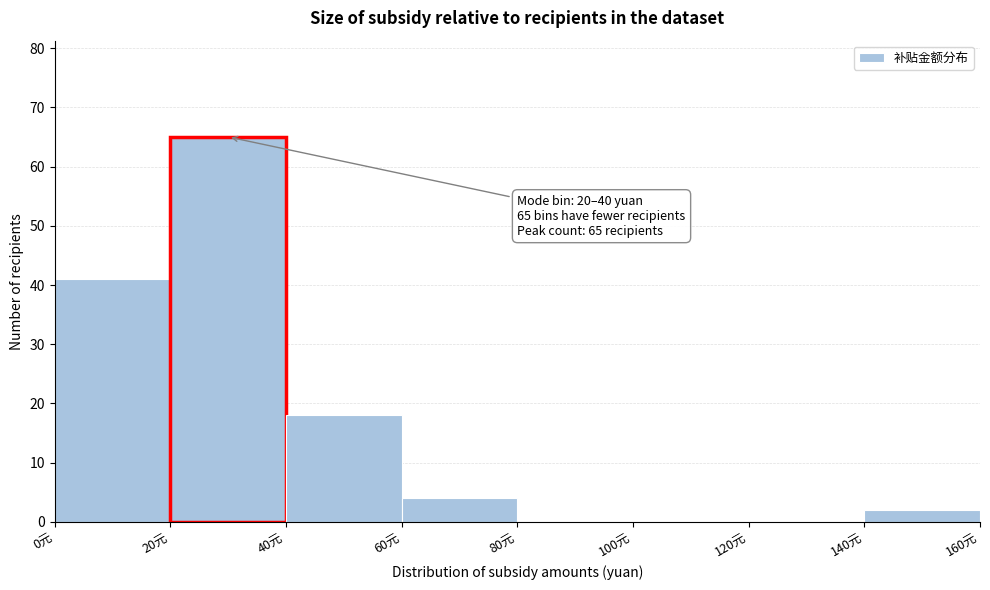

Over which range of the x-axis is the bar tallest?

20 to 40